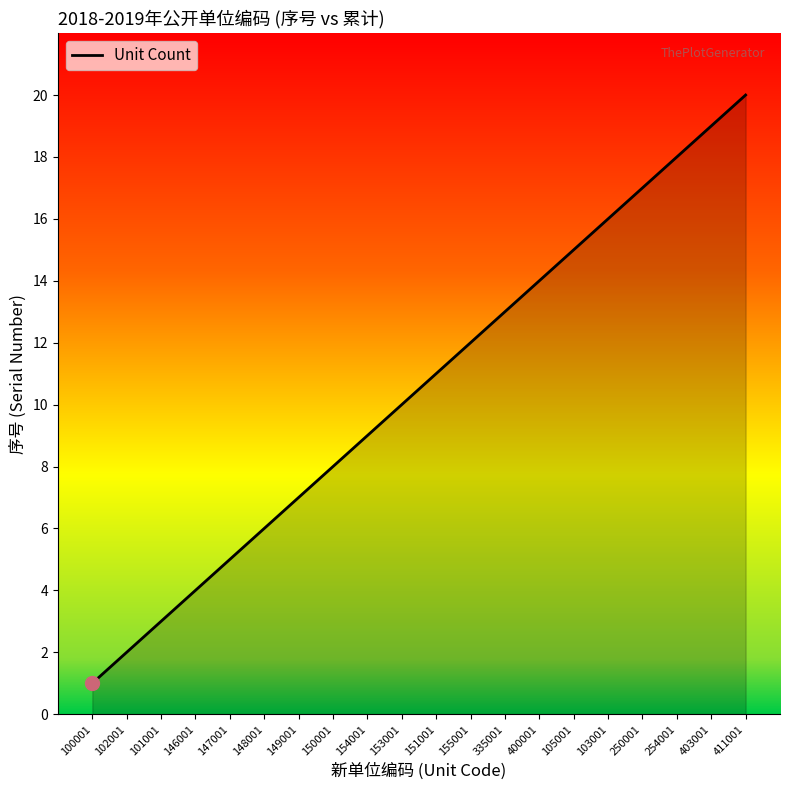

What is the greatest value displayed?

20